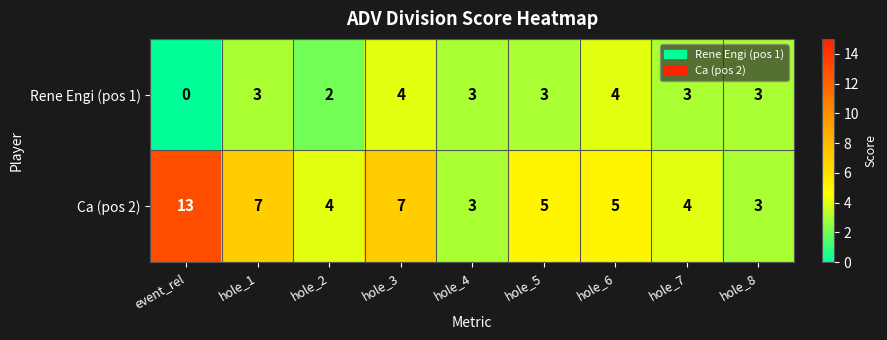

Which series has the largest range (max minus min)?

Ca (pos 2)